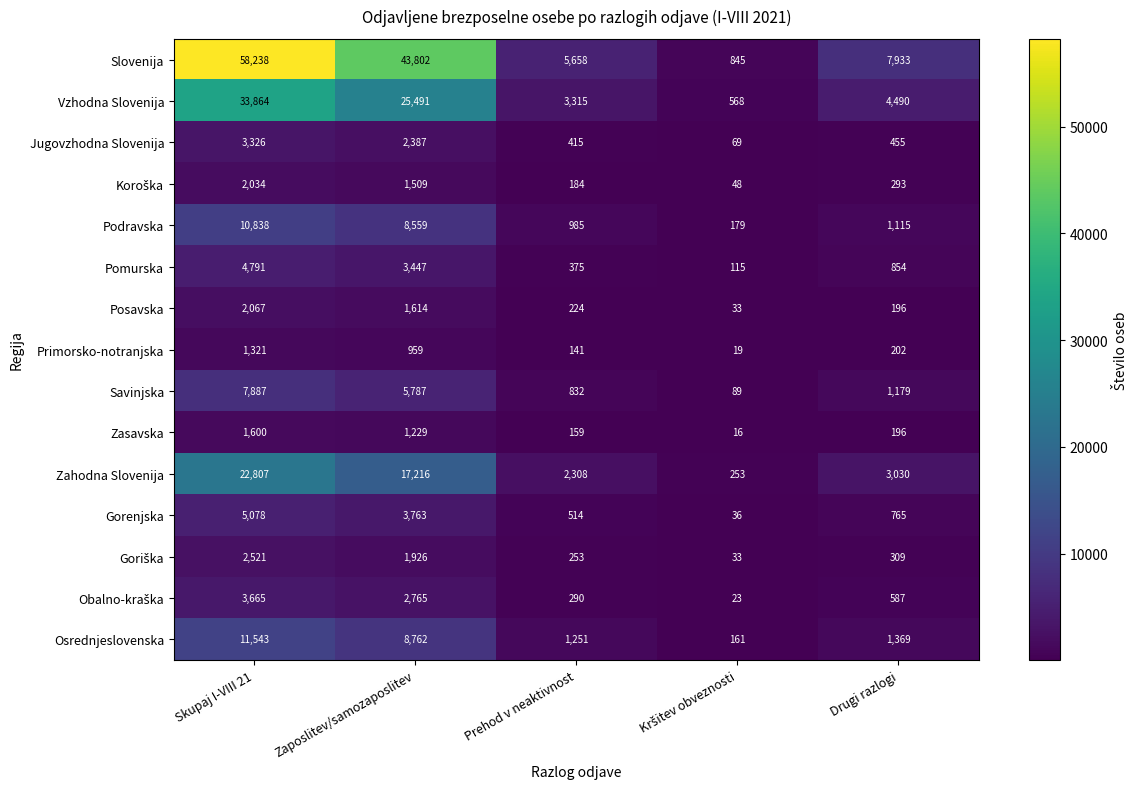

How many data points does each series have?

5